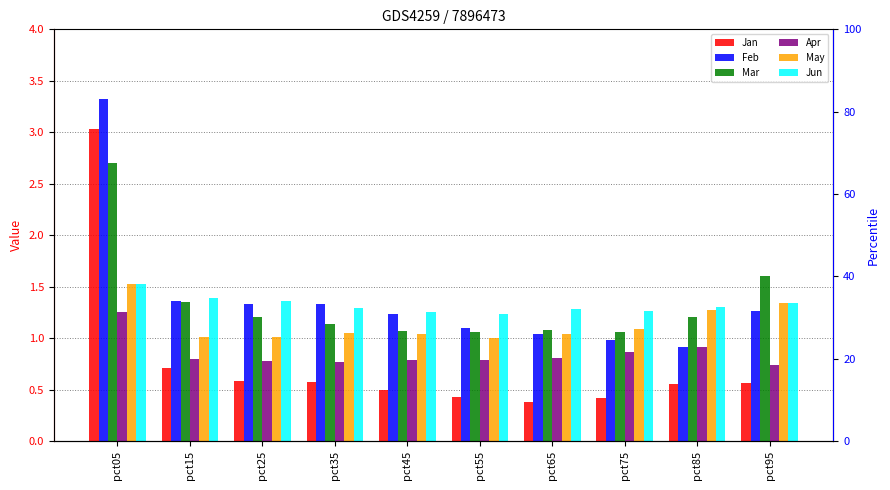

What is the sum of the May values at pct55 and pct15?

2.0